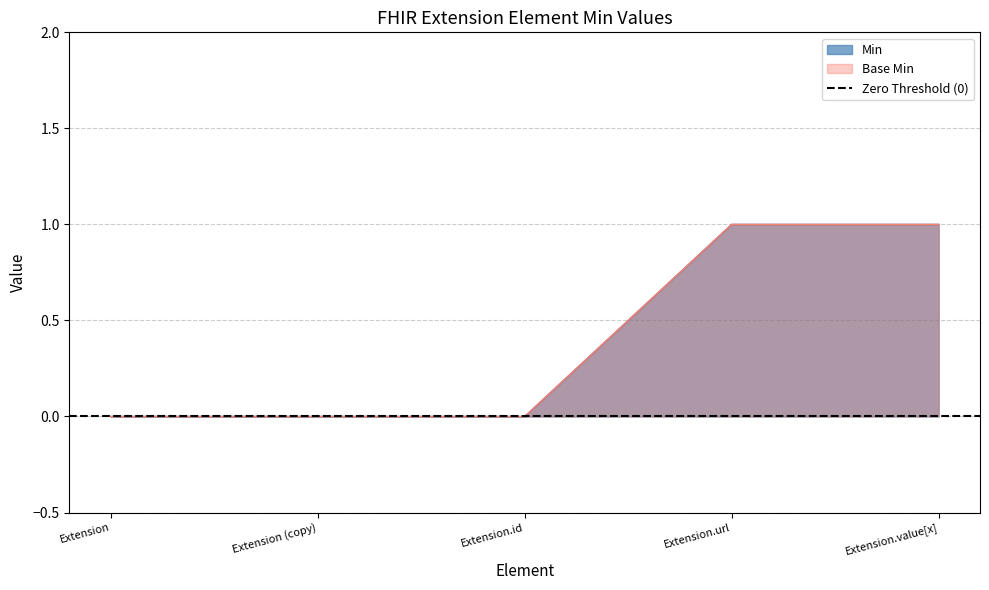

The Min series shows 1 at Extension (copy). True or false?

False